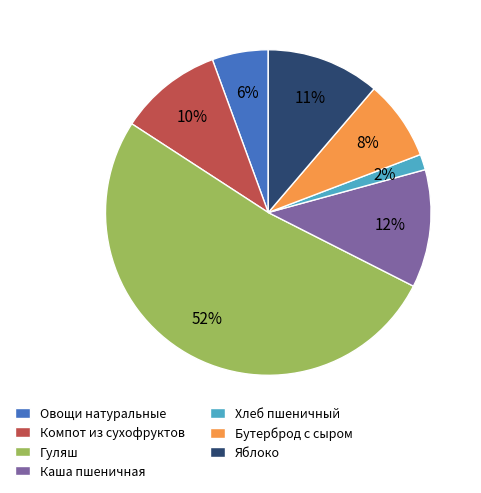

The Компот из сухофруктов slice represents 5% of the pie. True or false?

False